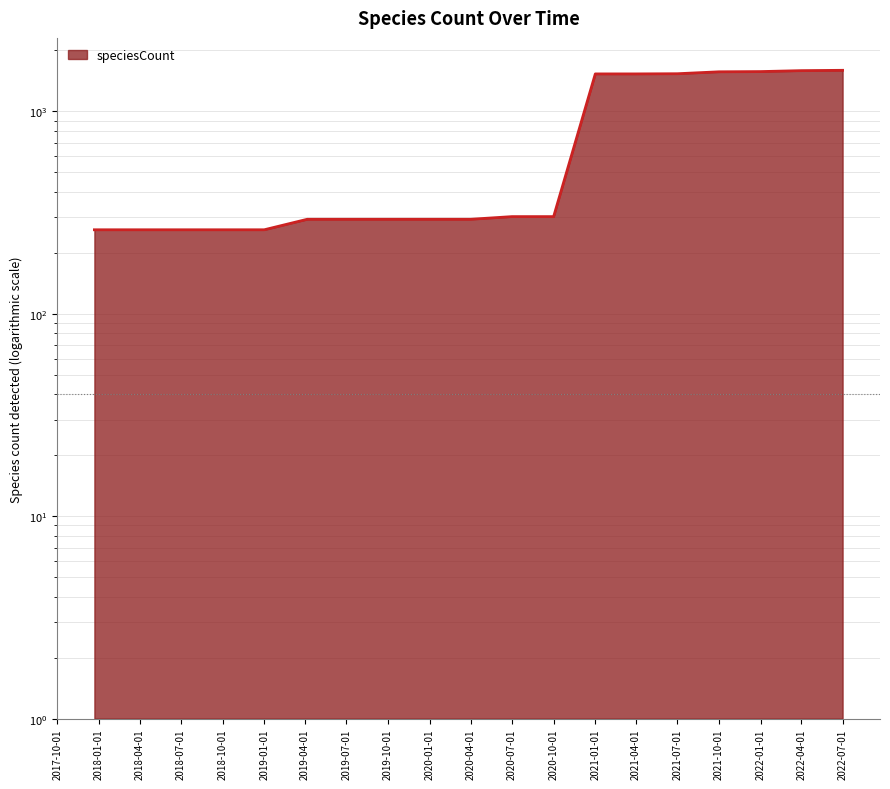

What is the average value?

752